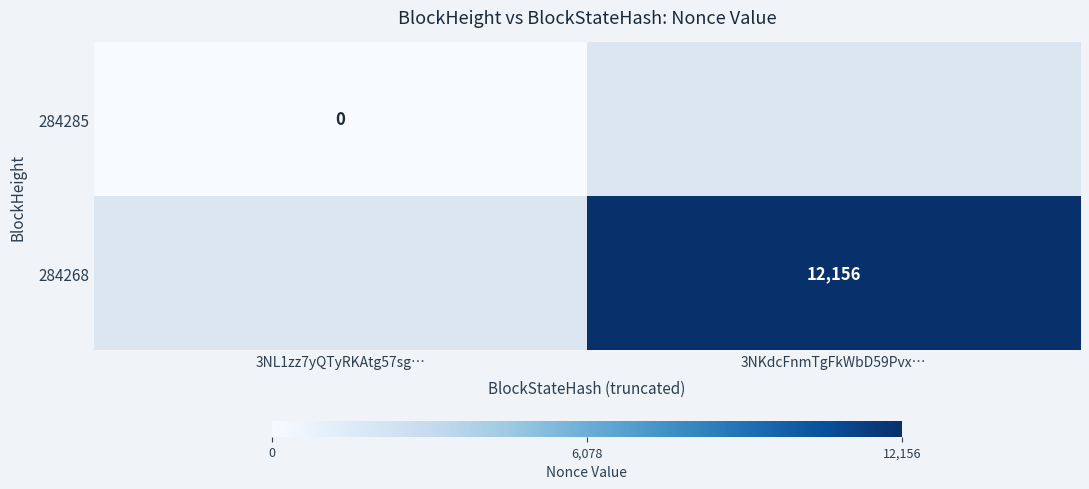

The value of 284268 at 3NKdcFnmTgFkWbD59Pvx… is 17308.8. True or false?

False